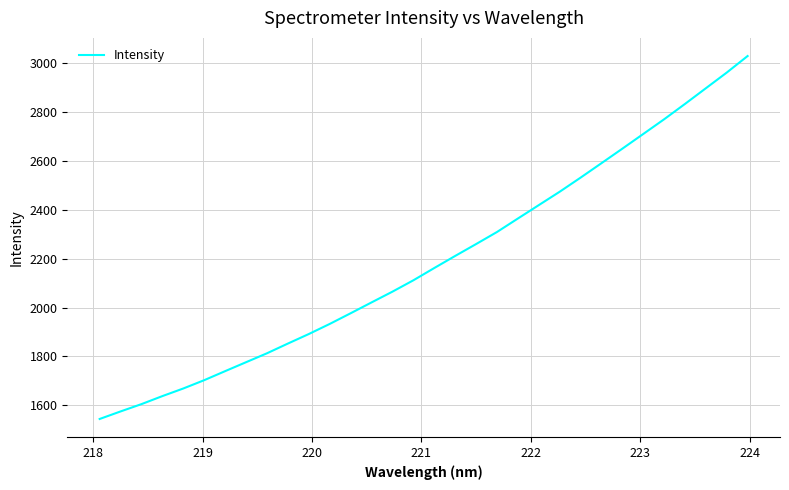

What is the maximum value shown in the chart?

3029.7